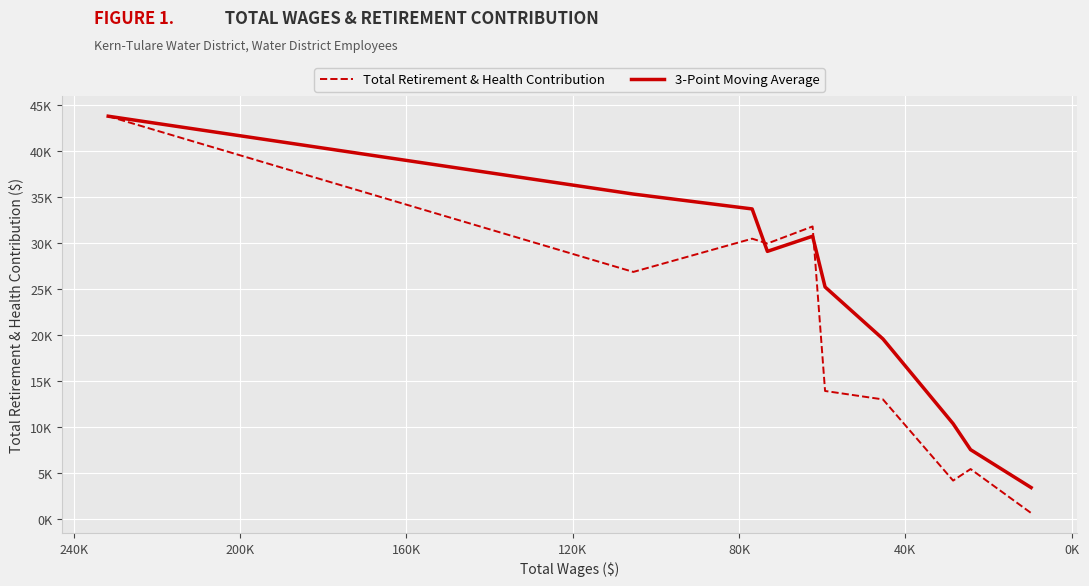

Between 40K and 120K, which is larger?

120K